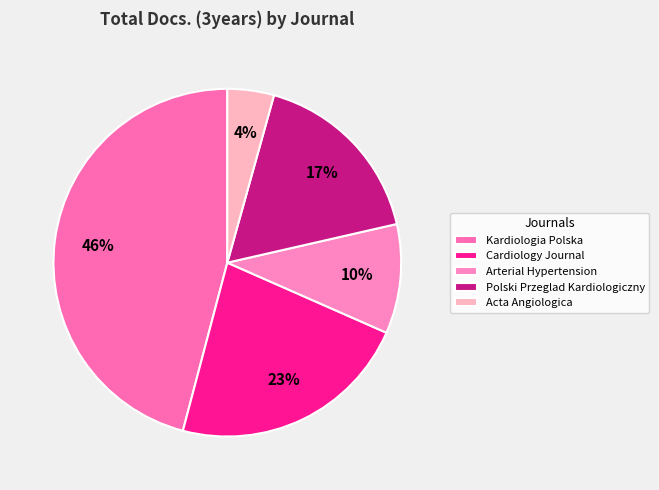

Between Acta Angiologica and Arterial Hypertension, which is larger?

Arterial Hypertension